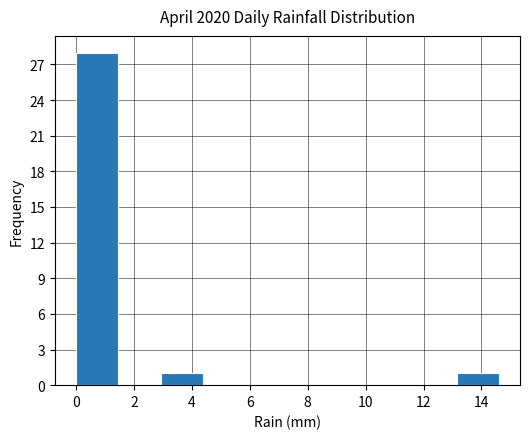

Which range on the x-axis has the tallest bar?

0.00 to 1.46